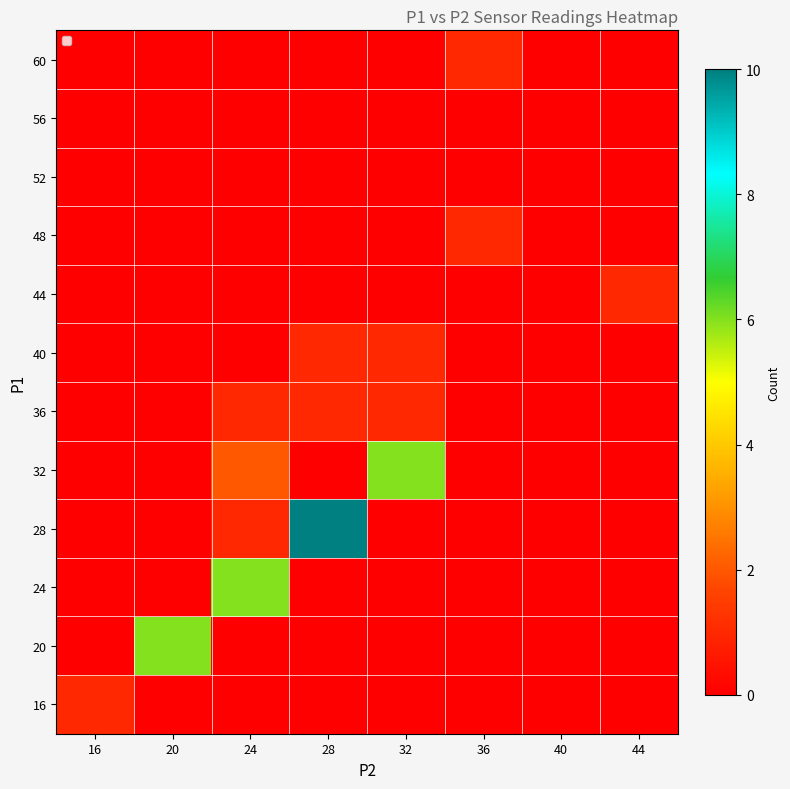

What is the greatest value displayed?

10